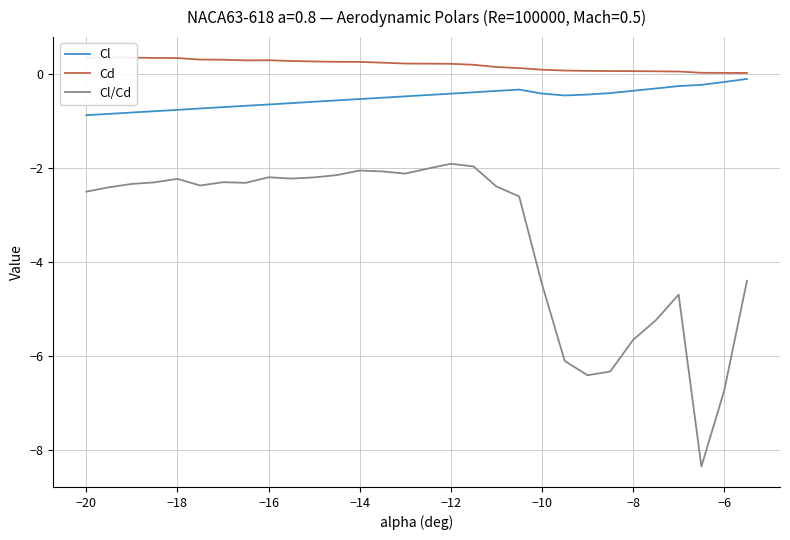

True or false: Cl/Cd and Cl intersect in this chart.

False